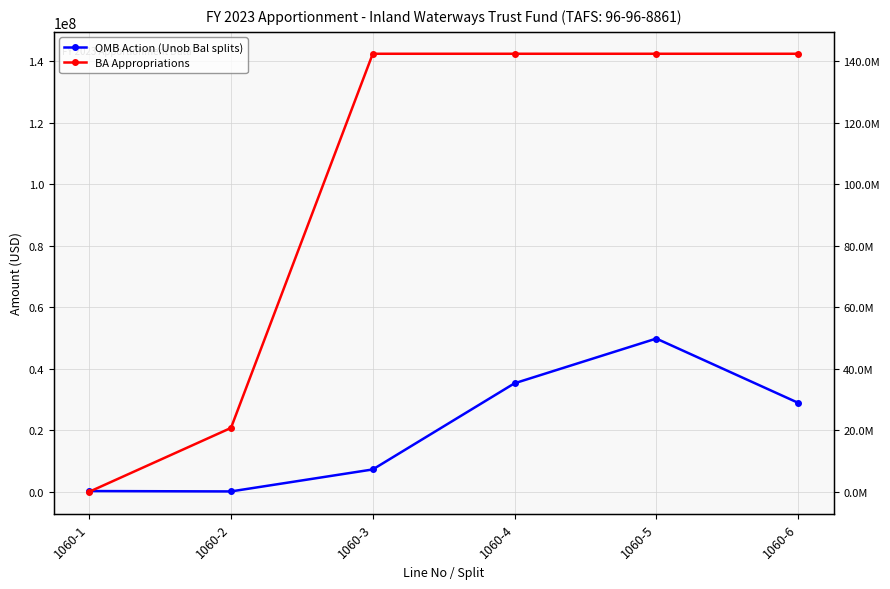

At which category is the sum across all series the highest?

1060-5